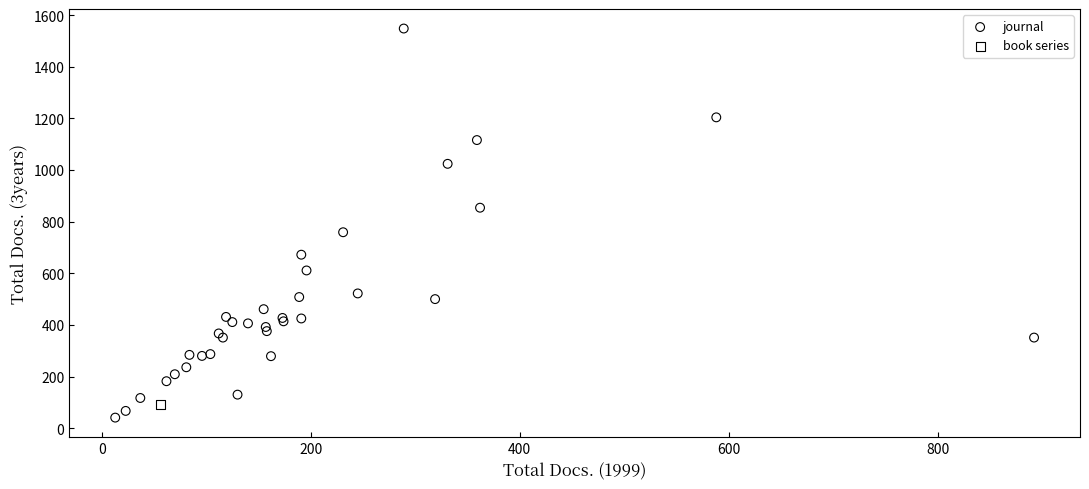

What are all the series names shown in the legend?

journal, book series